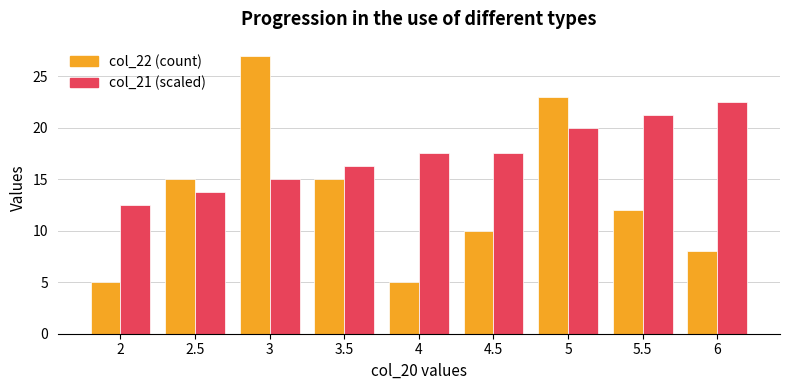

The col_22 (count) series shows 16.1 at 4.5. True or false?

False